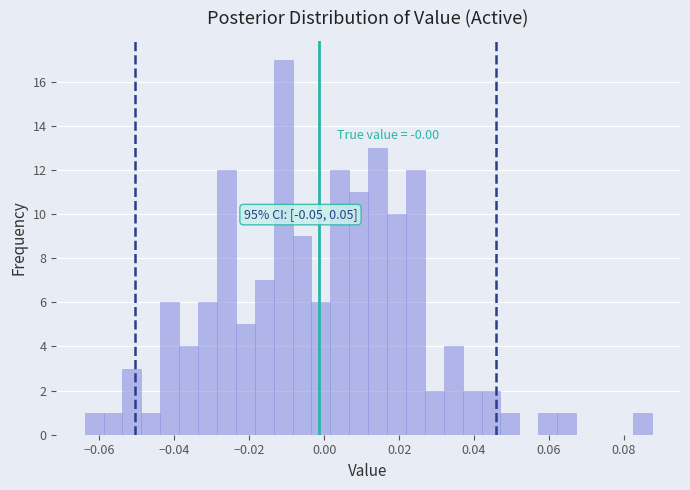

Around what value on the x-axis is the tallest bar? Give the approximate position of its centre, as read against the axis.

-0.010